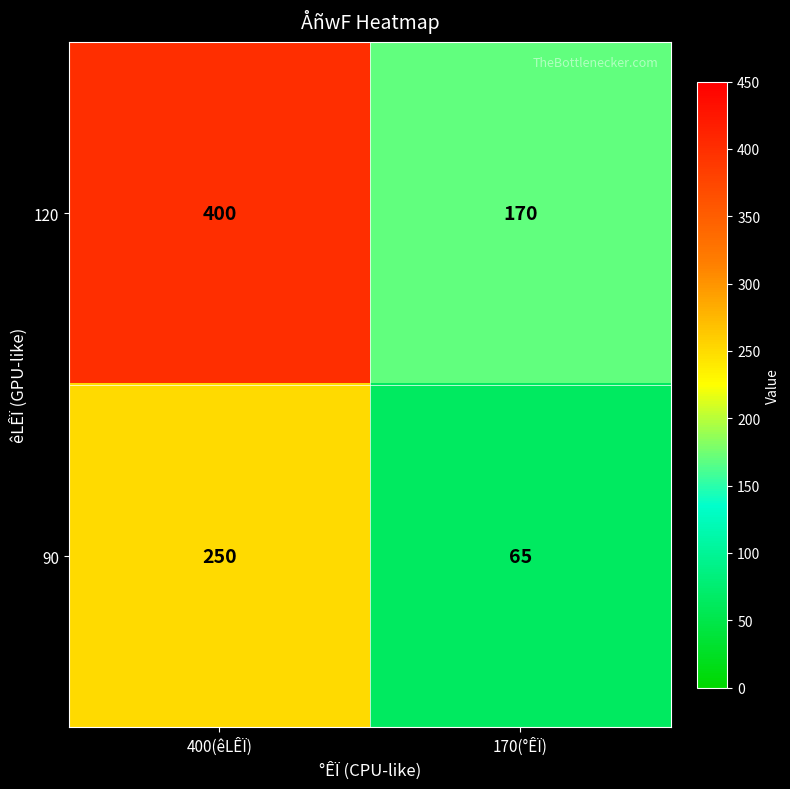

Reading left to right, list all the values displayed in this chart.

120: 400	170
90: 250	65